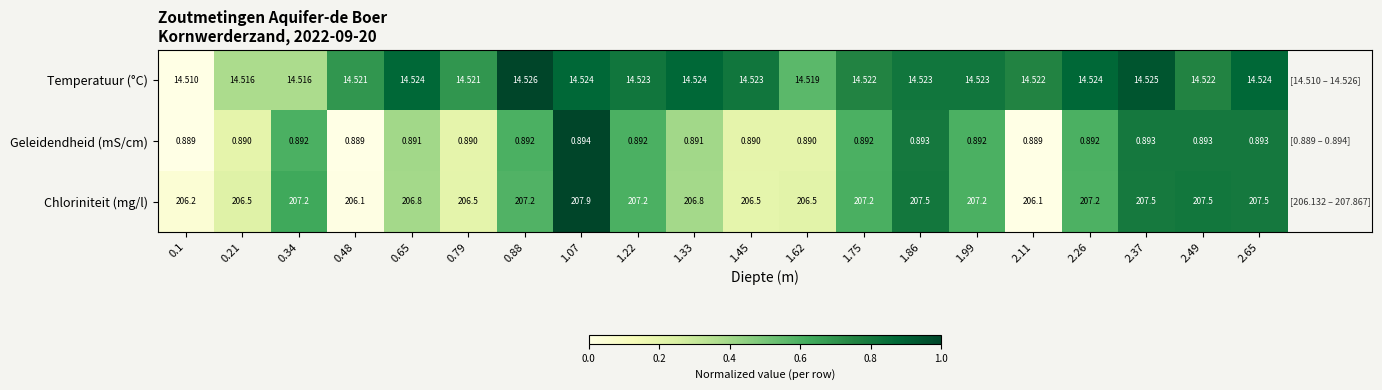

At 1.86, list the series in order from largest to smallest.

Chloriniteit (mg/l), Temperatuur (°C), Geleidendheid (mS/cm)